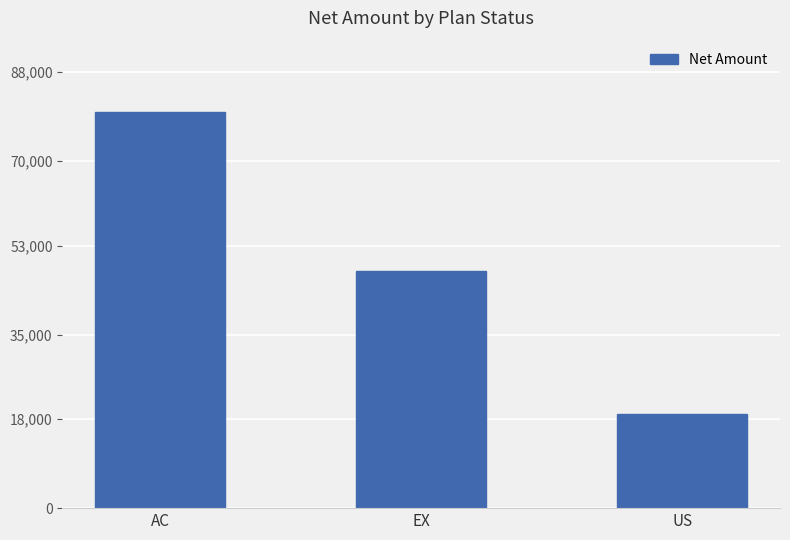

How many bars are there in total?

3